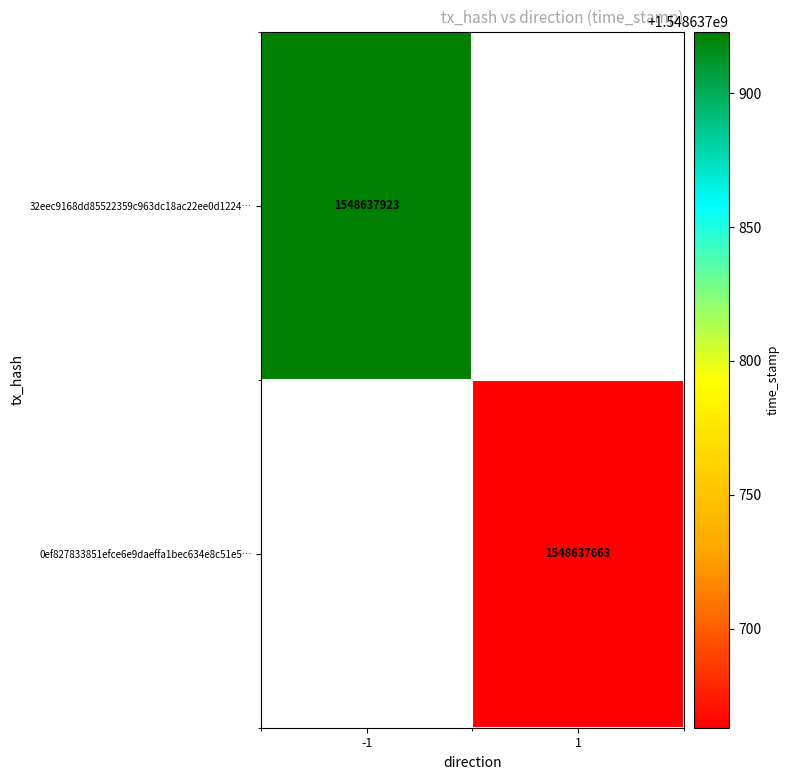

The value of 32eec9168dd85522359c963dc18ac22ee0d1224 at direction is -1. True or false?

False